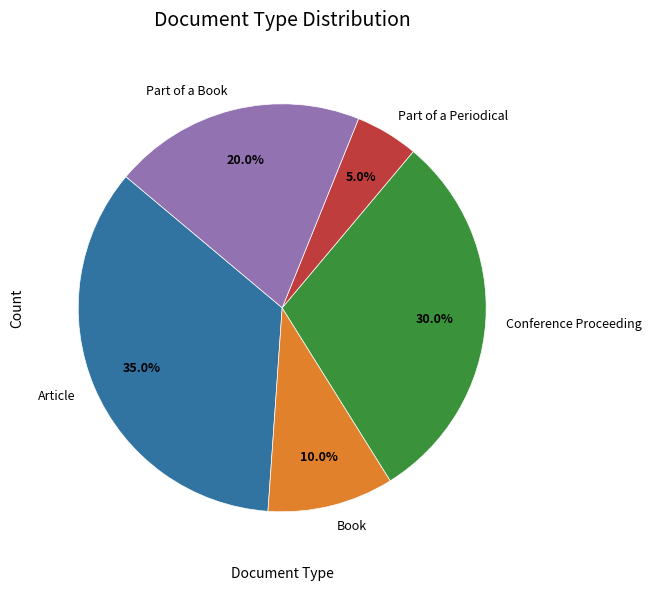

Rank the categories by value from lowest to highest.

Part of a Periodical, Book, Part of a Book, Conference Proceeding, Article